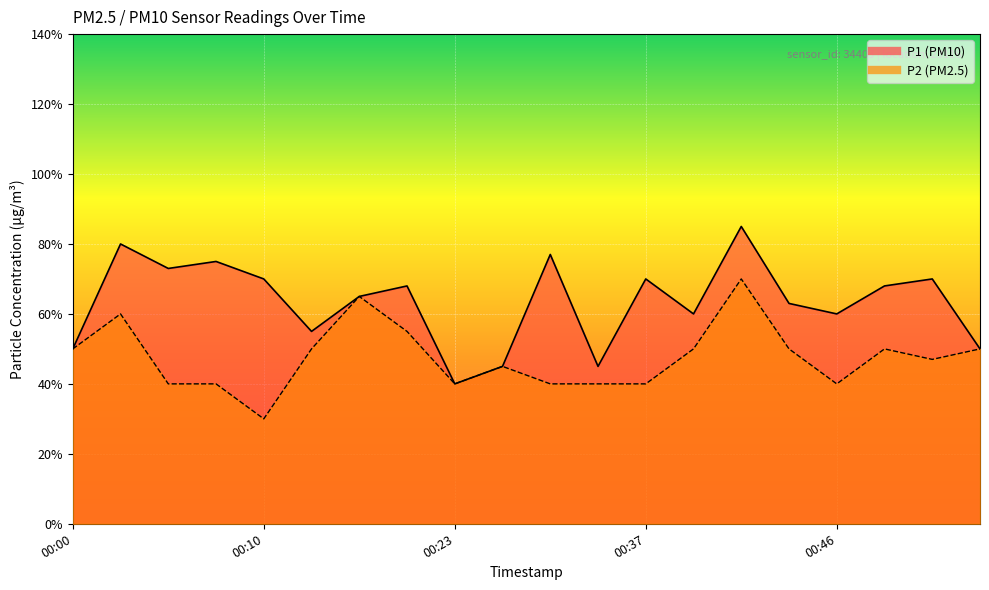

True or false: P1 has a value of 0.5 at 00:05.

False